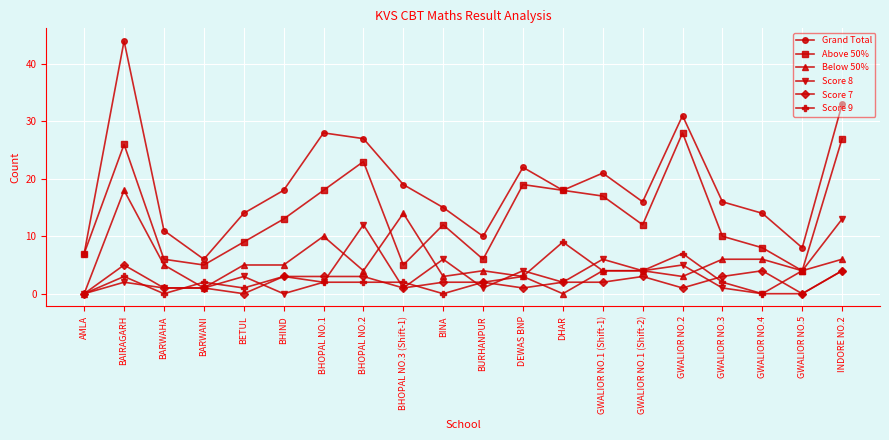

Where does the Below 50% series first go above 4?

BAIRAGARH